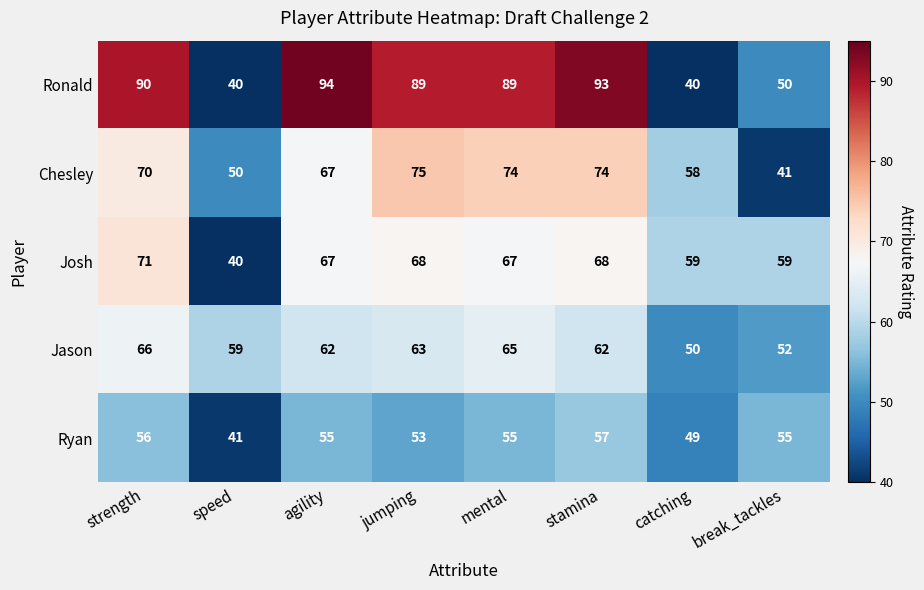

How many data points in Ryan are less than 55?

3